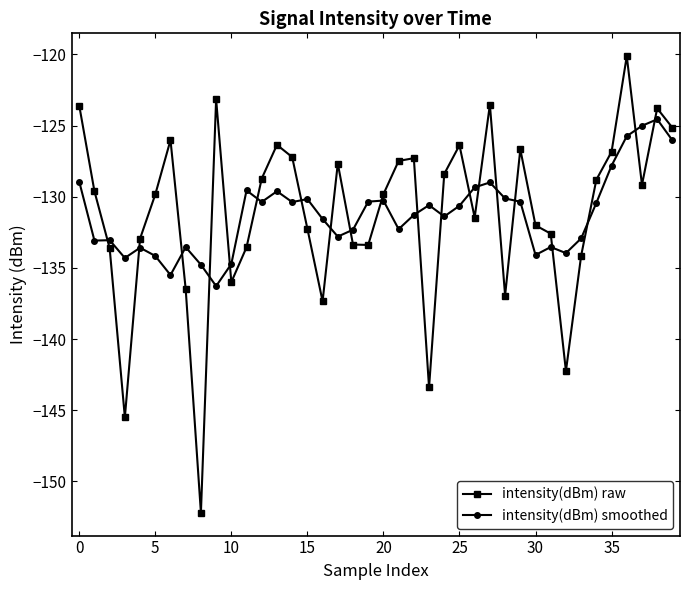

What is the sum of all intensity(dBm) raw values?

-5244.9